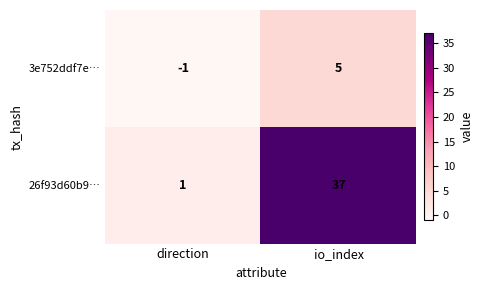

Which series changed the most between direction and io_index?

26f93d60b9…